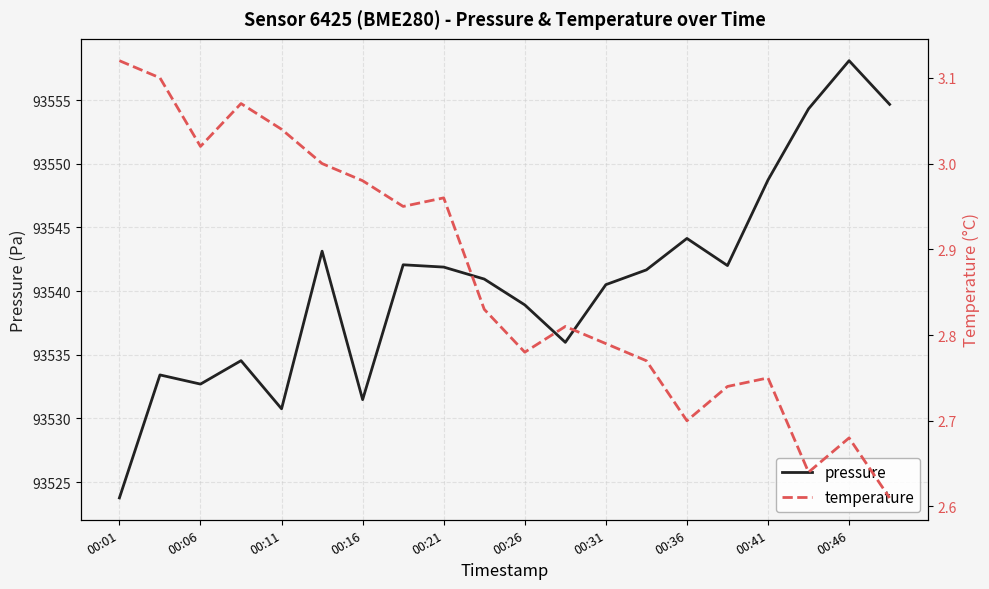

True or false: temperature and pressure cross at least once.

False